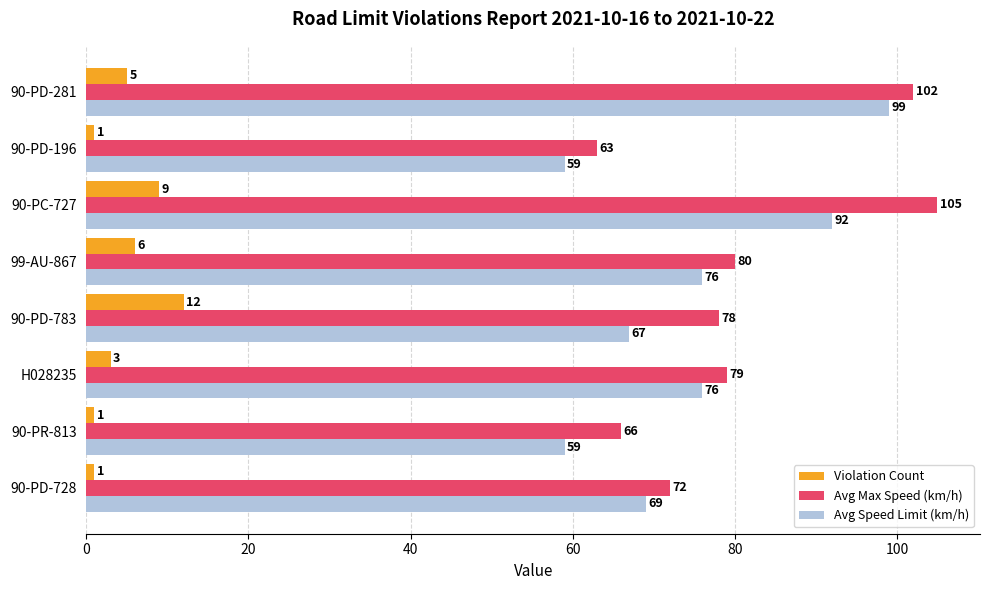

What is the sum of all Avg Max Speed (km/h) values?

645